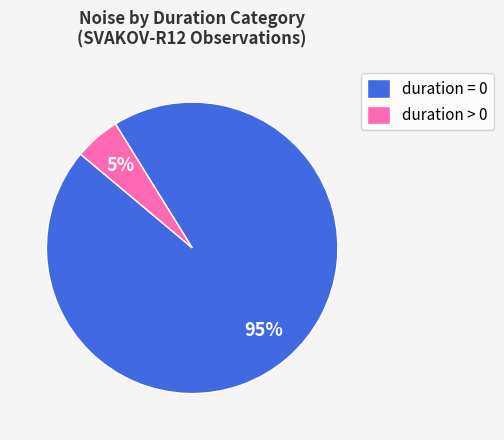

Is duration = 0 the majority of the pie?

Yes